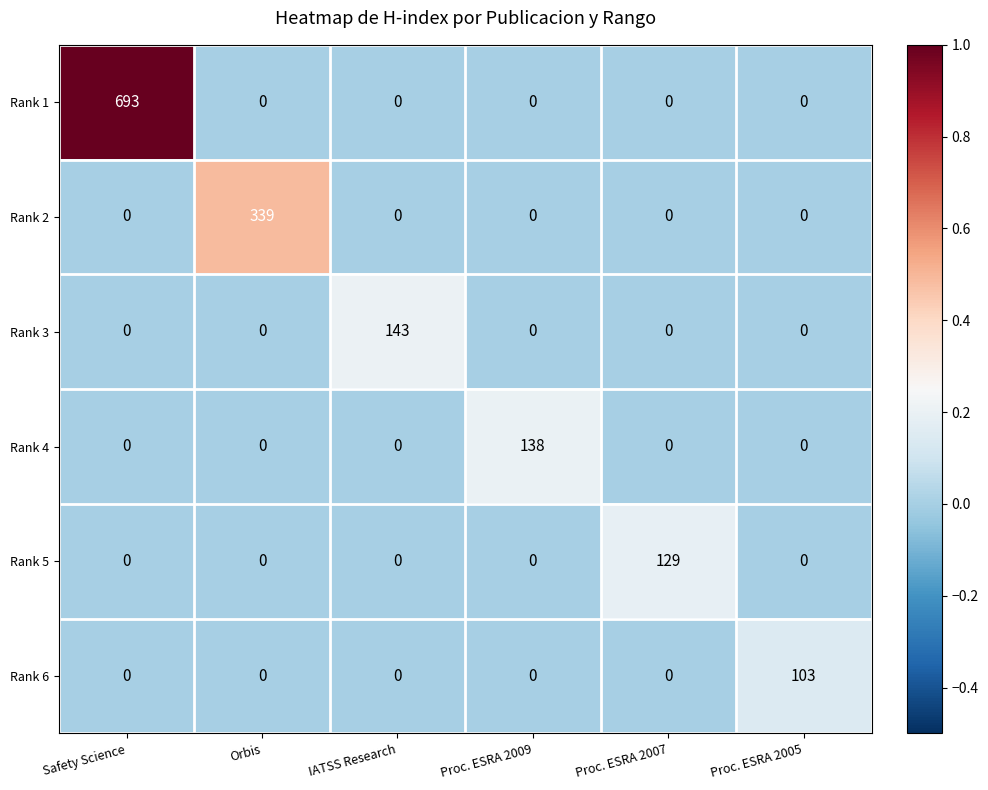

What is the approximate value of Rank 6 at Proc. ESRA 2005?

103